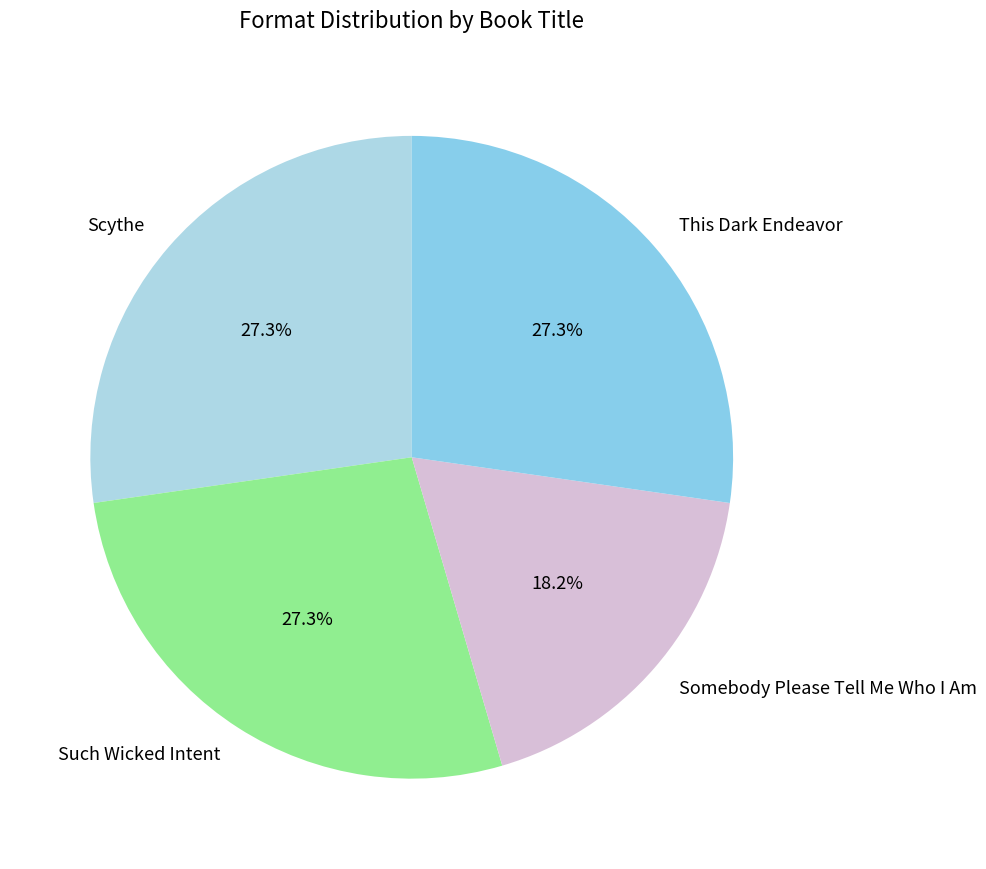

Is it true that Scythe is 27% of the pie?

True